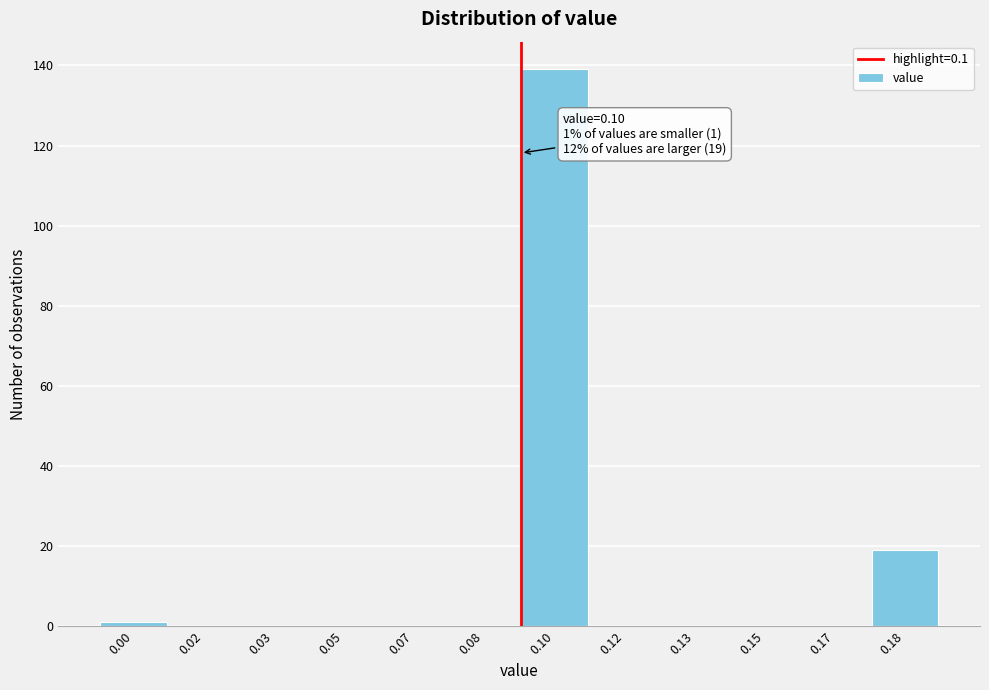

Reading right to left, transcribe all the data shown in this chart.

0.18=19	0.17=0	0.15=0	0.13=0	0.12=0	0.10=139	0.08=0	0.07=0	0.05=0	0.03=0	0.02=0	0.00=1